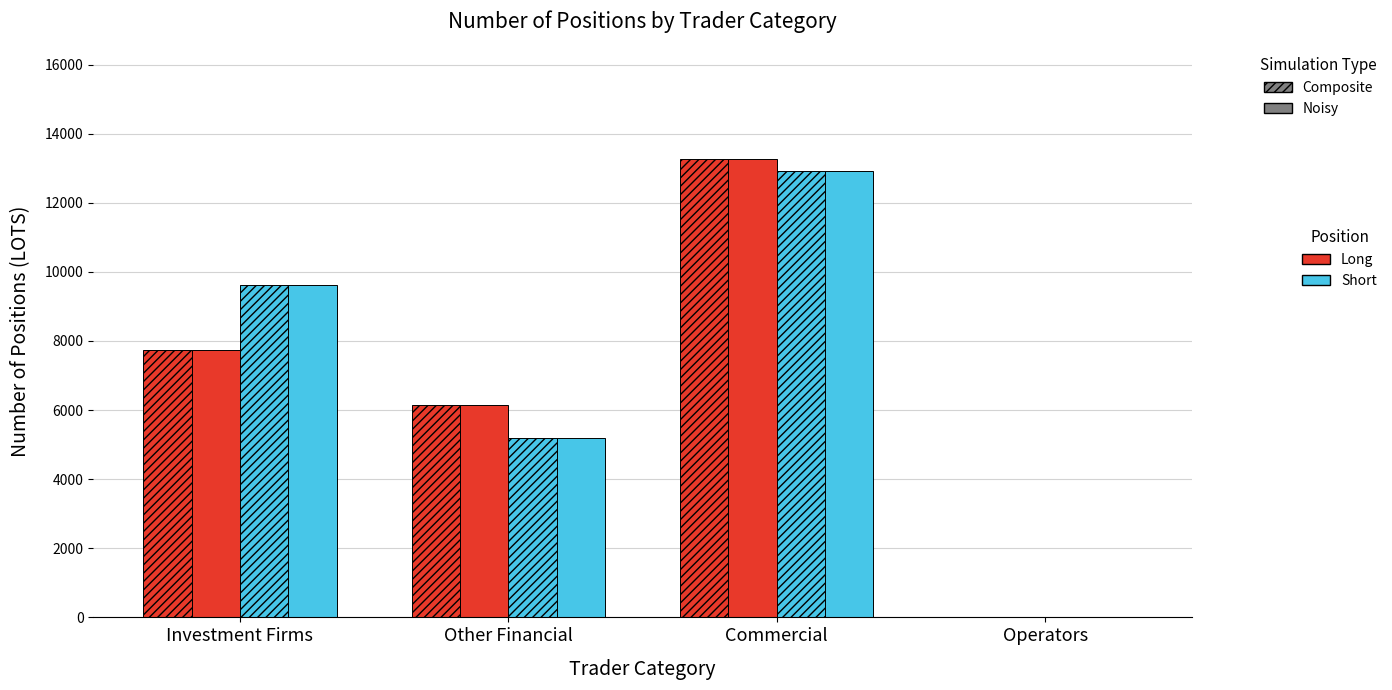

At which category does the chart reach its peak across all series?

Commercial